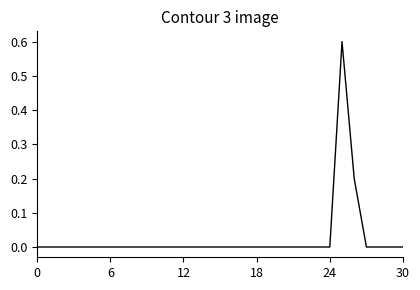

What is the difference between the second highest and second lowest values?

0.2